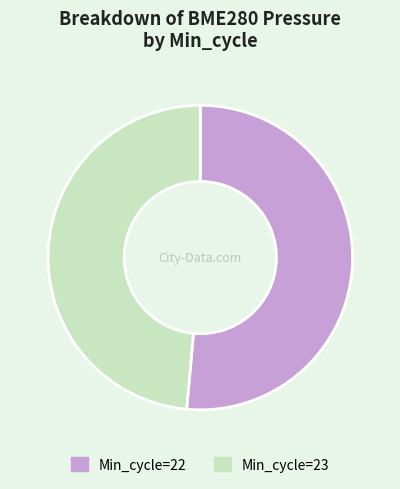

How many slices are in this pie chart?

2